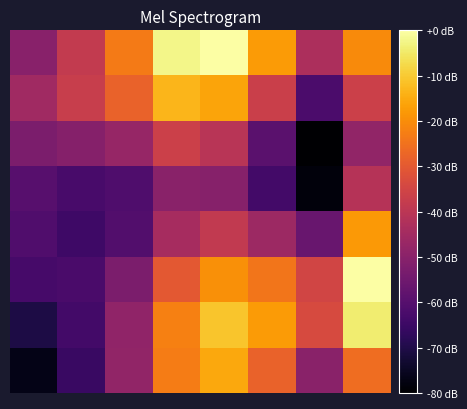

Which label corresponds to the largest value in the chart?

7